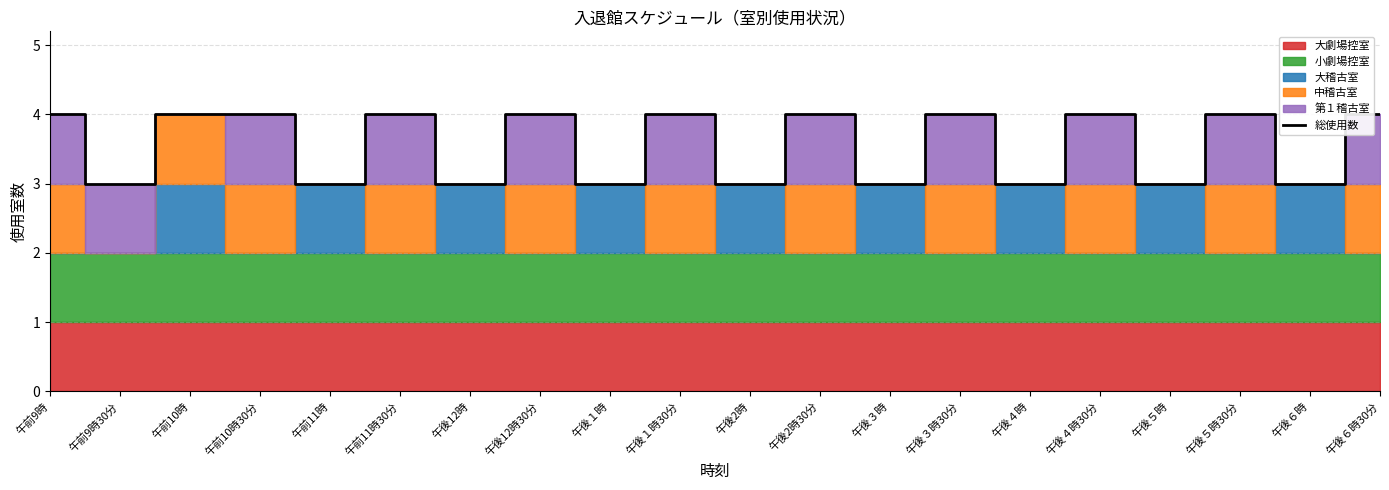

How many lines are shown in the chart?

1